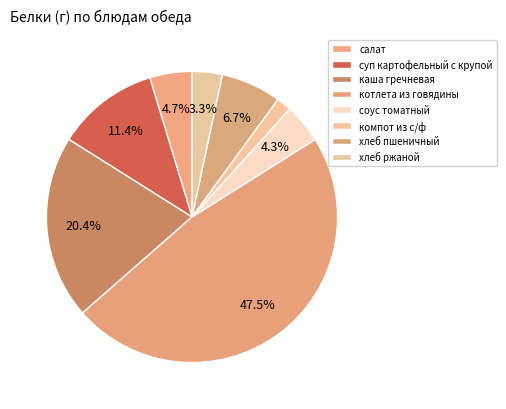

Is there a majority slice in this chart?

No